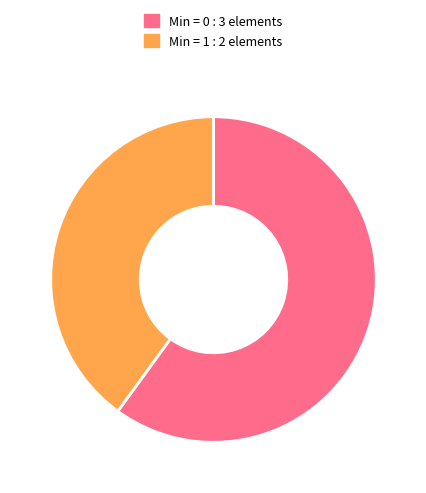

Count the number of slices in the pie.

2